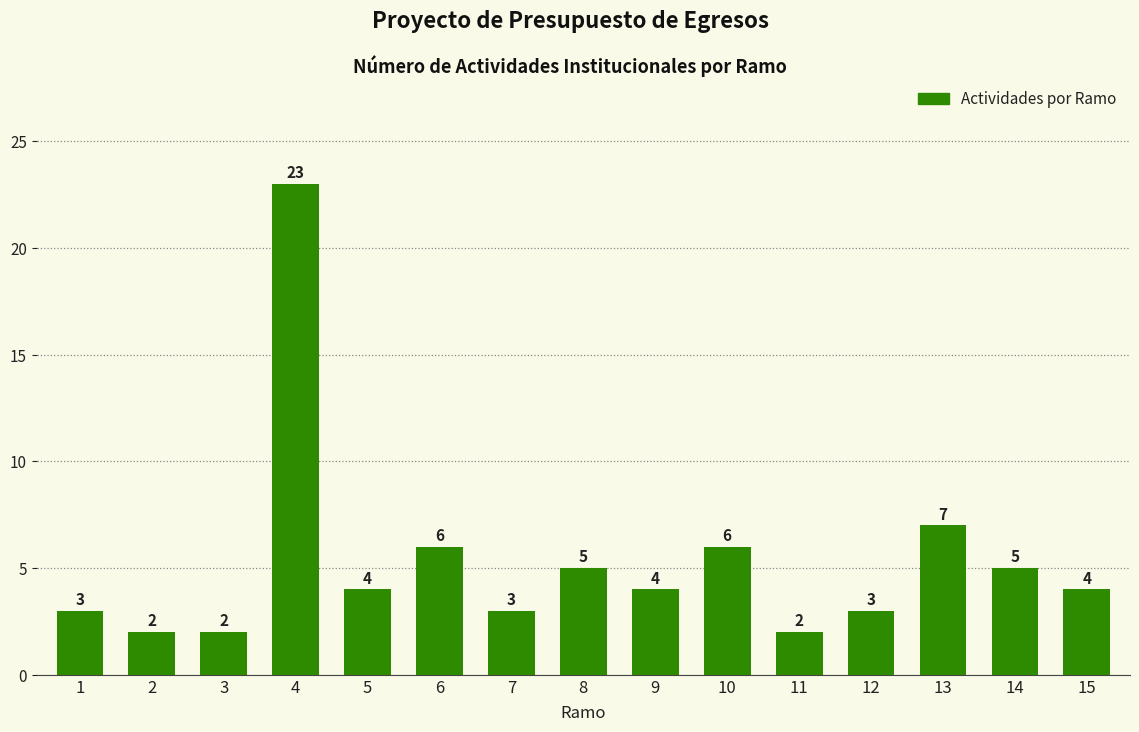

The value at 4 is 23. True or false?

True